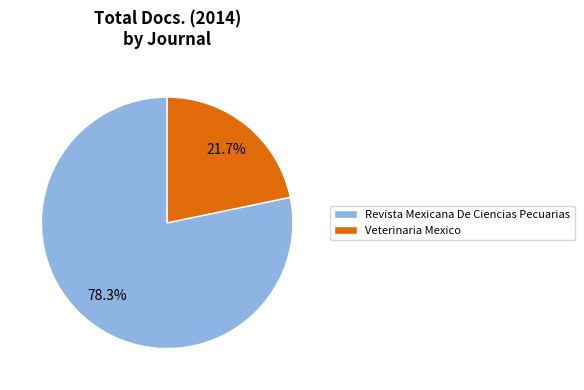

What percentage is the Revista Mexicana De Ciencias Pecuarias slice, to the nearest percent?

78%